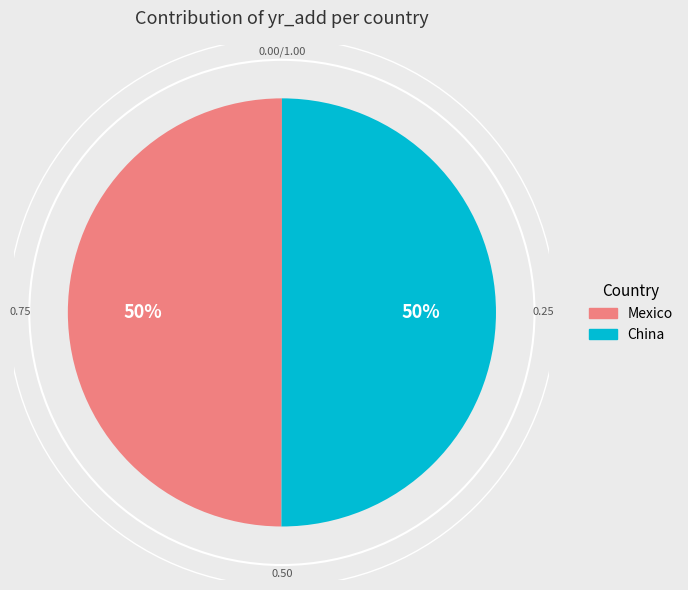

Combined, do China and Mexico account for over 50%?

Yes